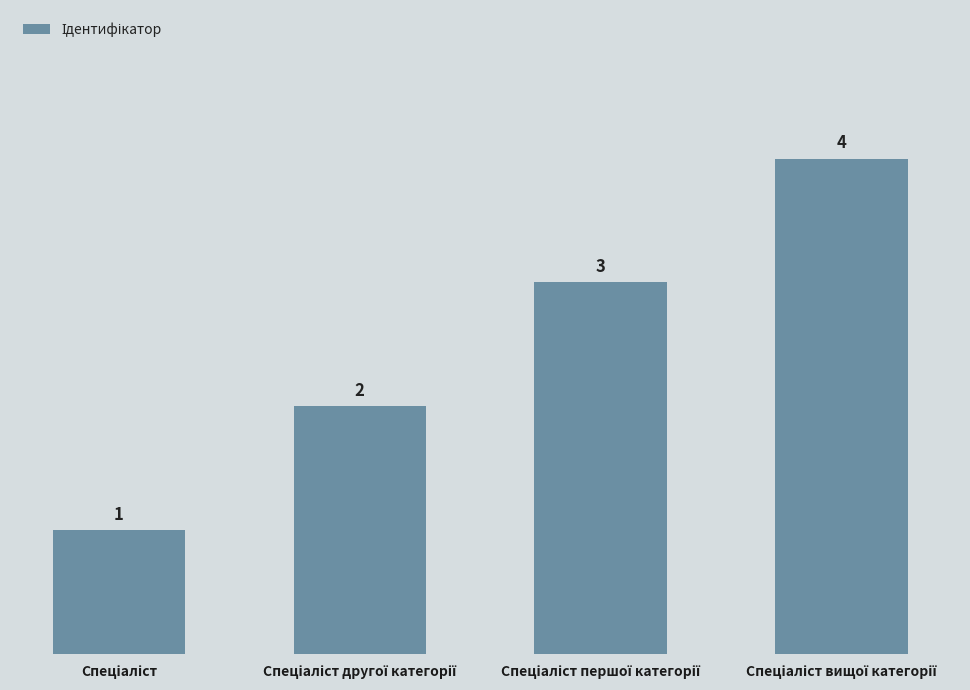

What is the greatest value displayed?

4